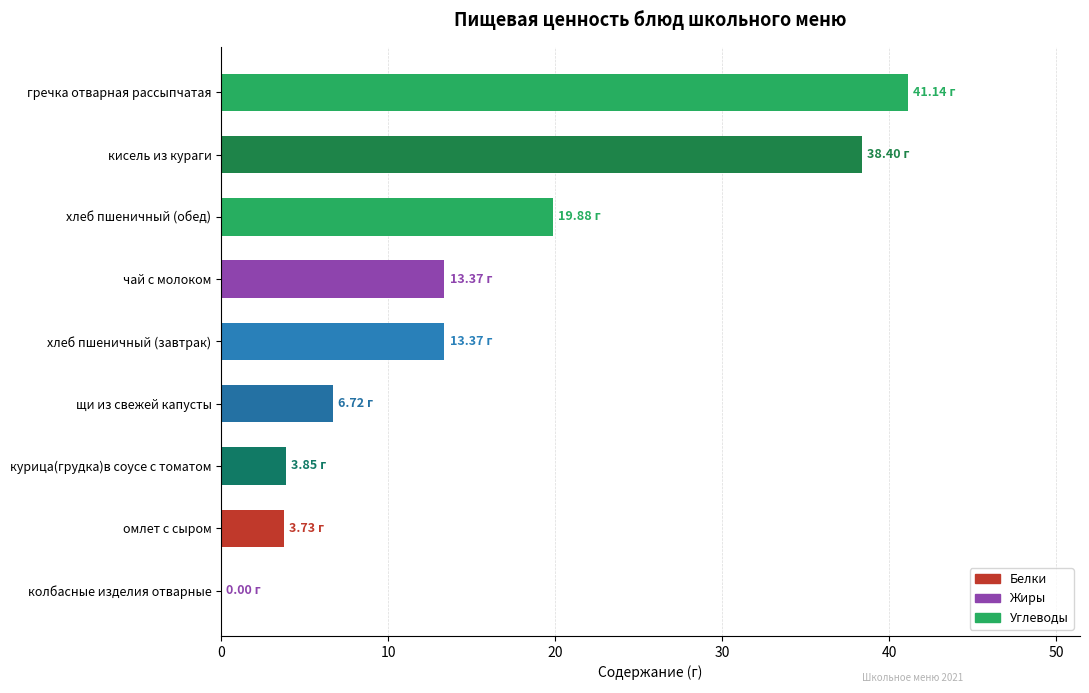

Are the bars grouped side by side (vs. stacked)?

No